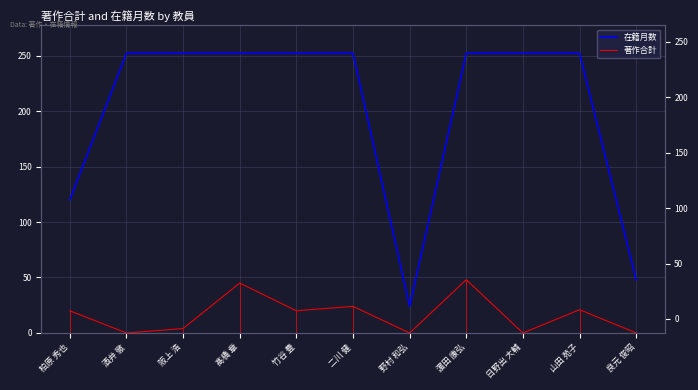

The value of 著作合計 at 野村 和弘 is 0. True or false?

True